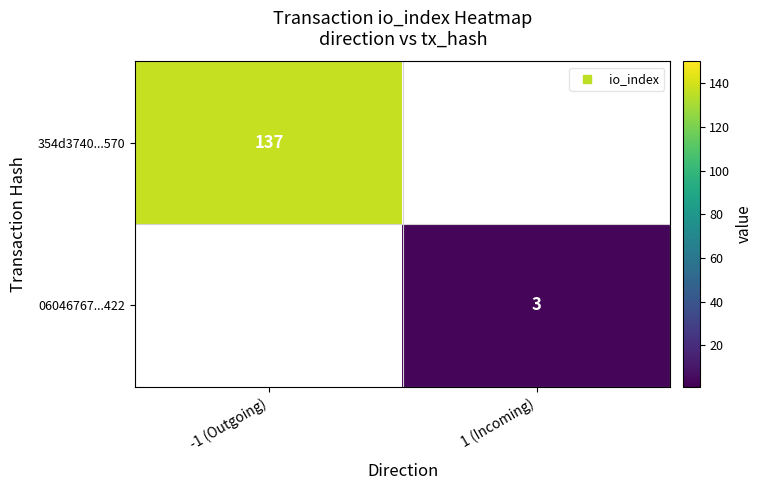

Which category has the highest value across all series?

-1 (Outgoing)